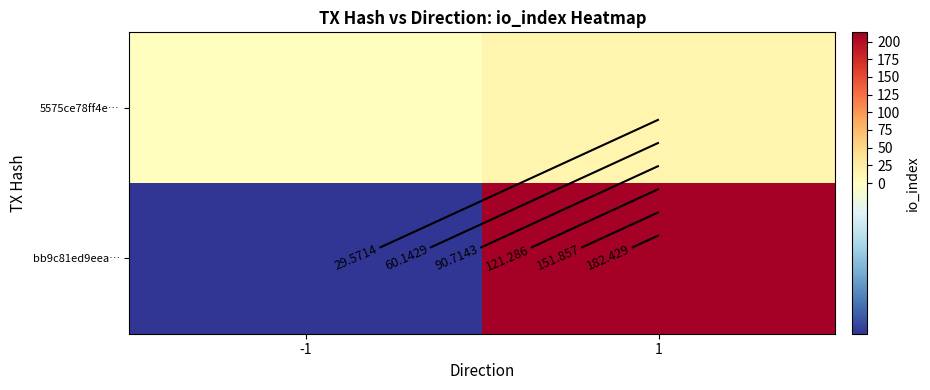

At which category is the sum across all series the highest?

1